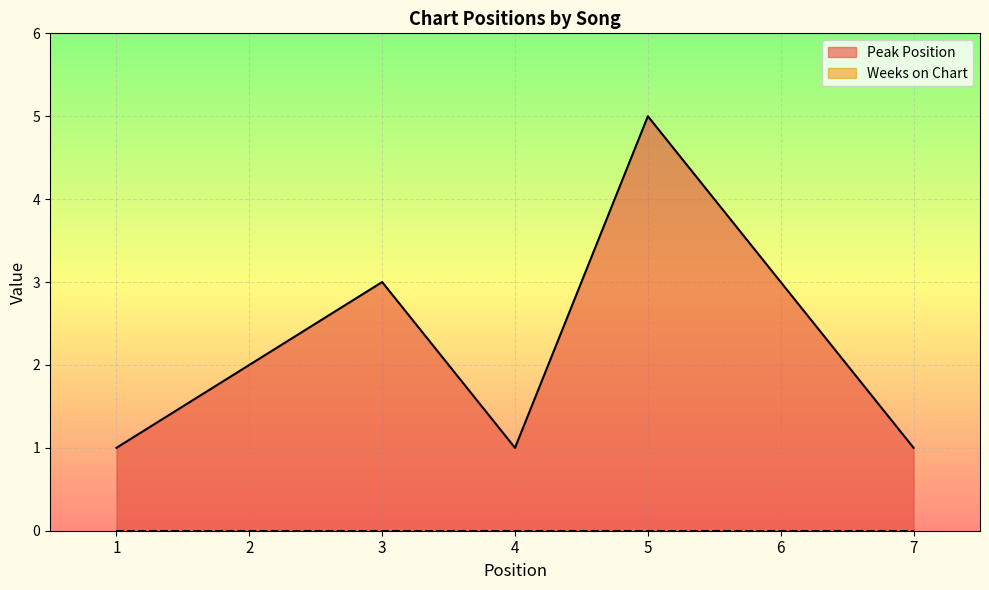

True or false: there are more than 1 points higher than both neighbors.

True